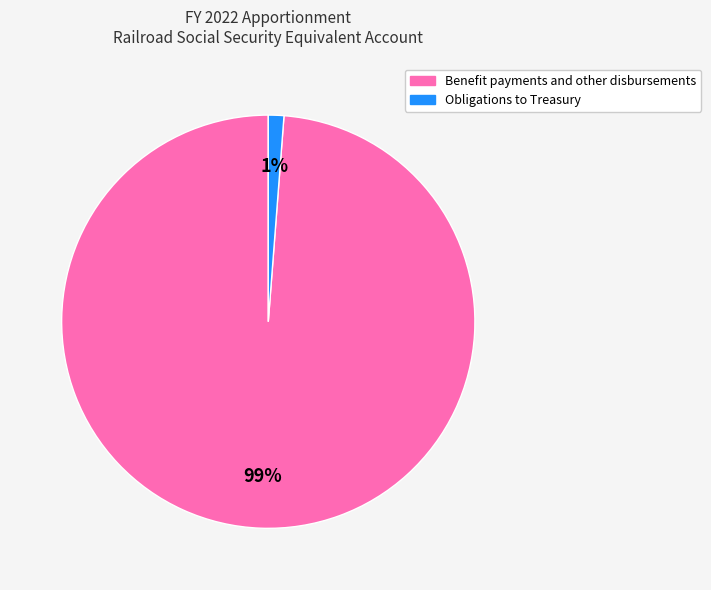

To the nearest percent, what is the combined percentage of Obligations to Treasury and Benefit payments and other disbursements?

100%